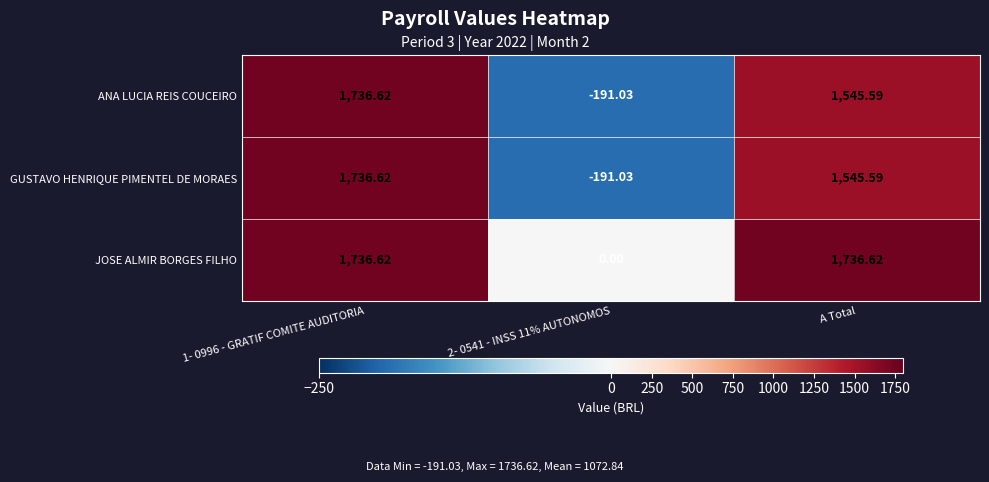

Is the value of GUSTAVO HENRIQUE PIMENTEL DE MORAES at 2- 0541 - INSS 11% AUTONOMOS greater than the value of ANA LUCIA REIS COUCEIRO at A Total?

No